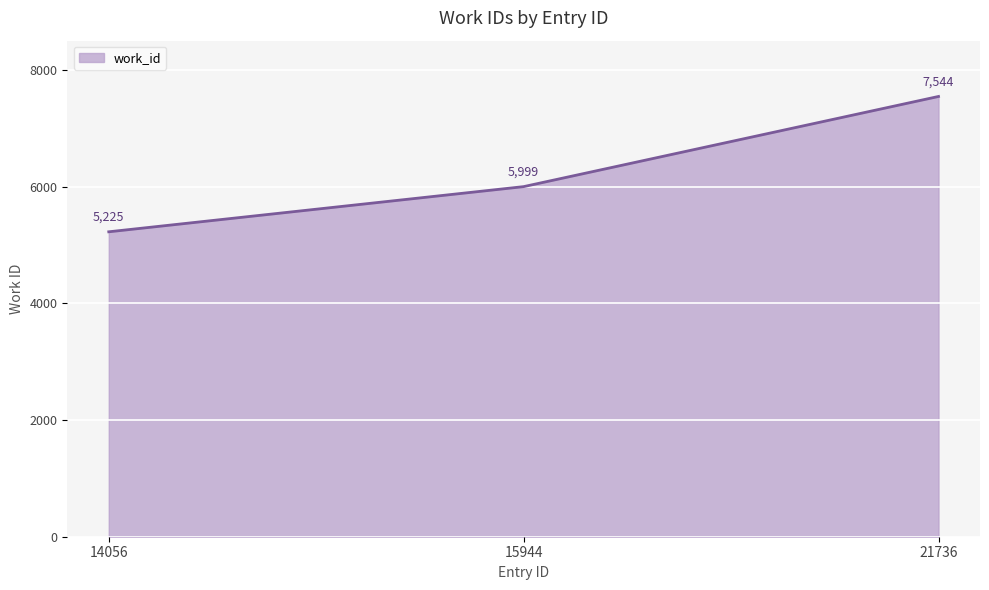

True or false: the data shows 11271 at 21736.

False